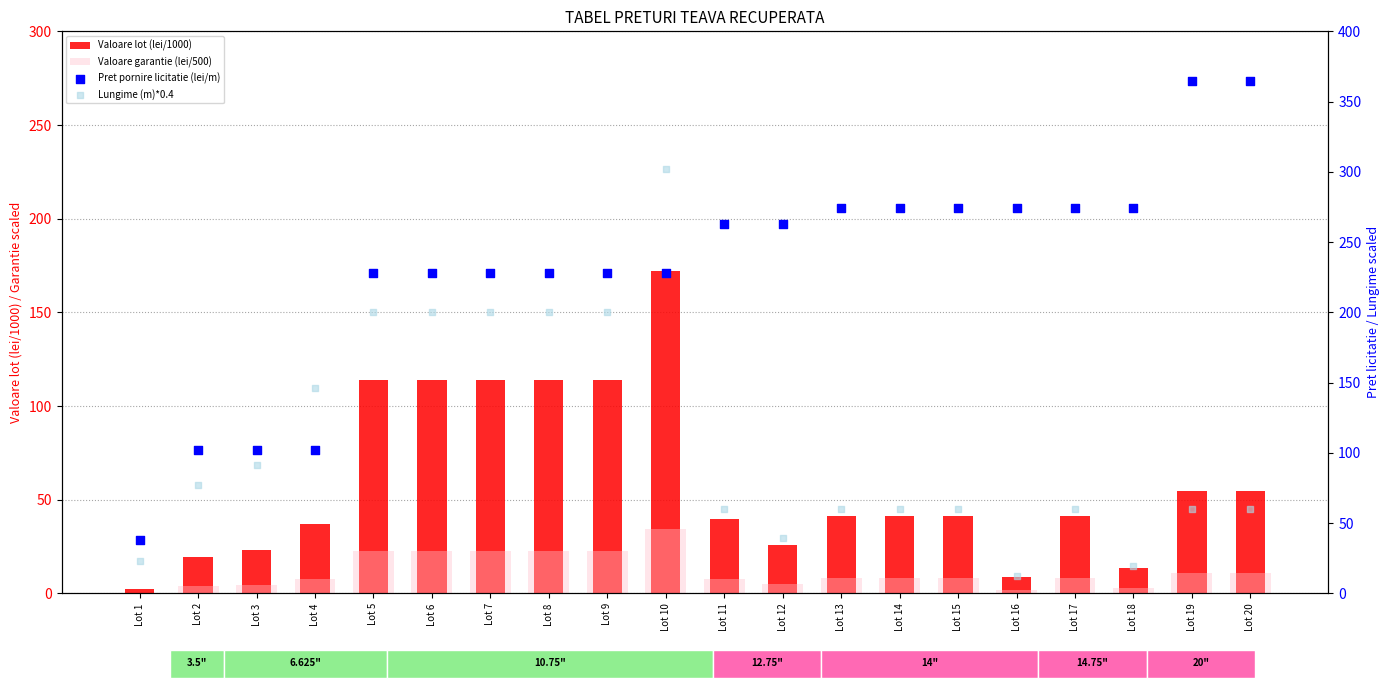

At how many categories does at least one series exceed 259?

11